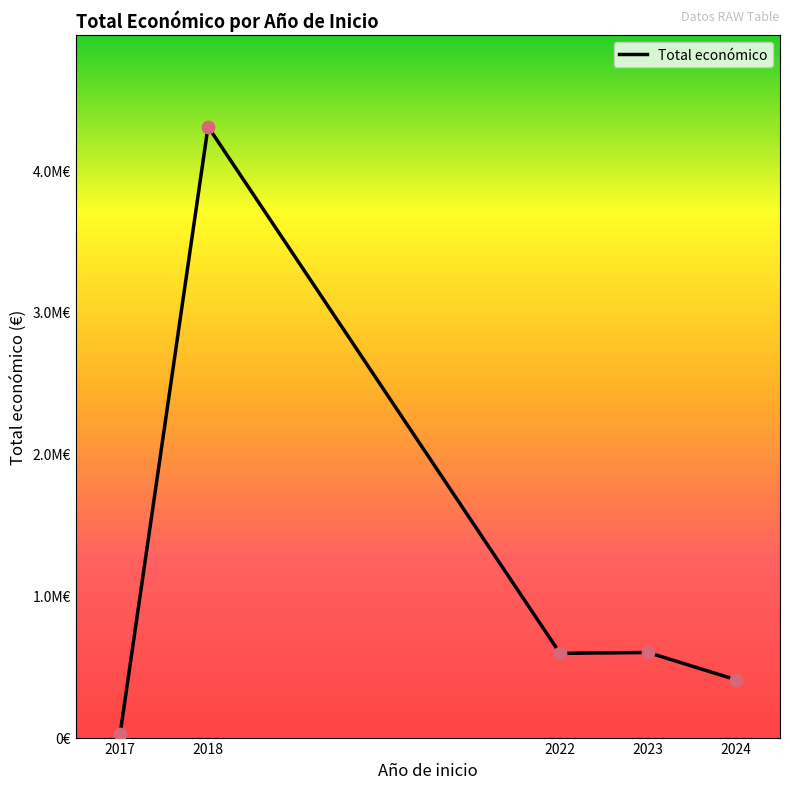

Between 2017 and 2018, which is larger?

2018